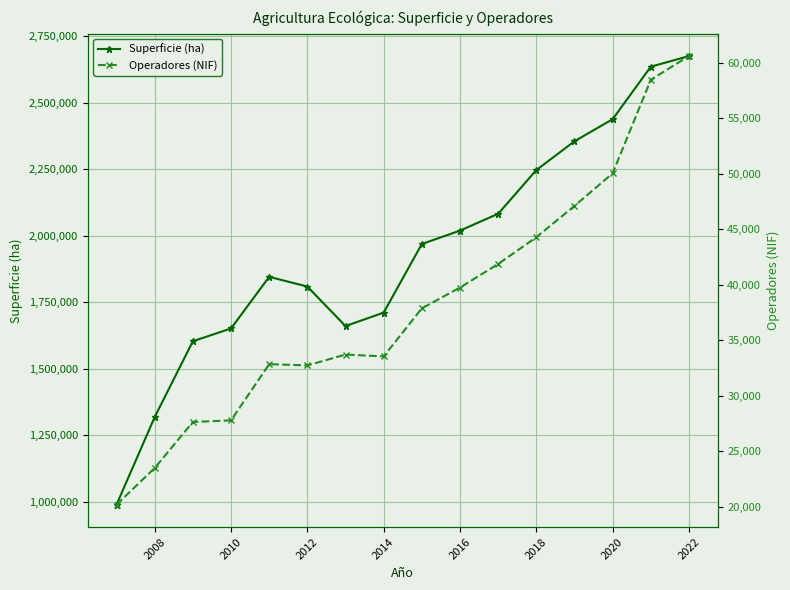

What is the highest value of the Superficie (ha) series?

2675331